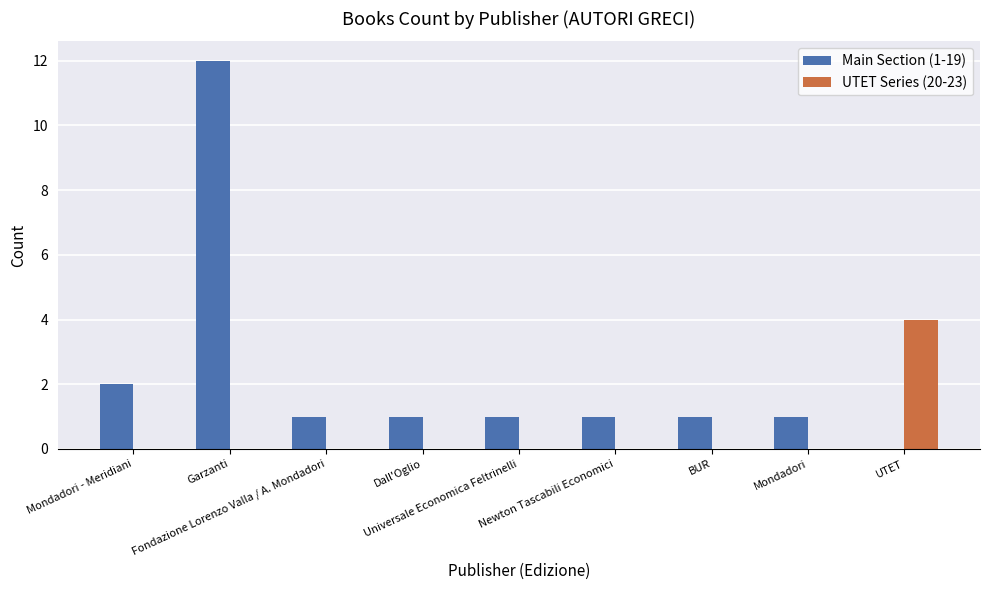

At which category is the sum across all series the highest?

Garzanti